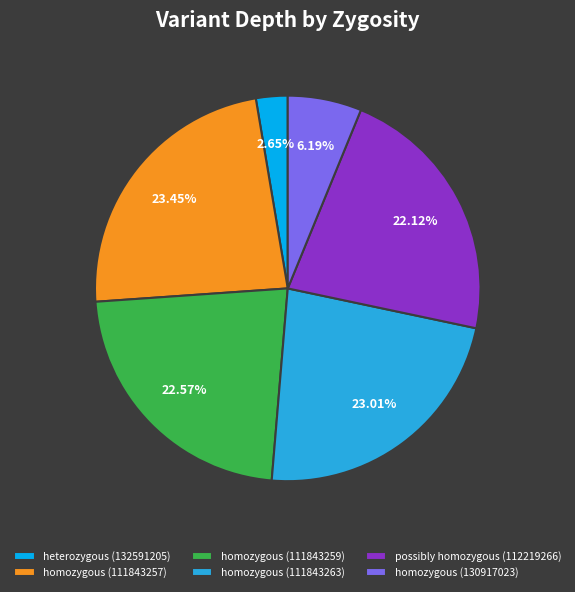

Do homozygous (111843263) and homozygous (111843259) together represent more than half of the pie?

No